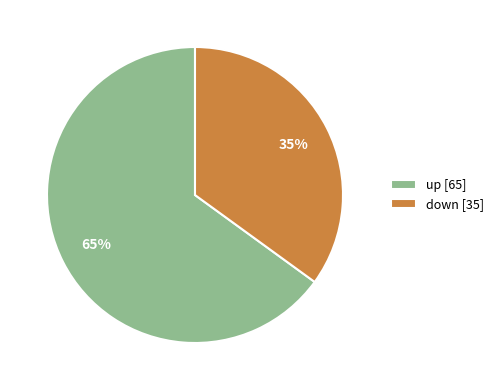

What is the smallest slice in the pie chart?

down